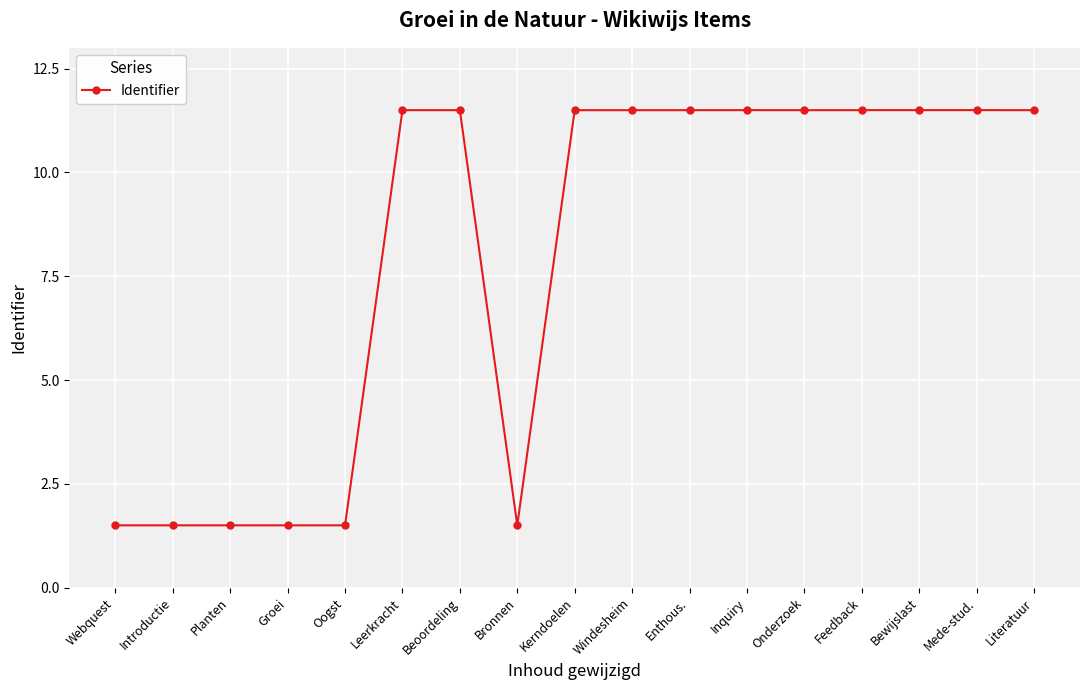

True or false: the data shows 4.8 at Leerkracht.

False